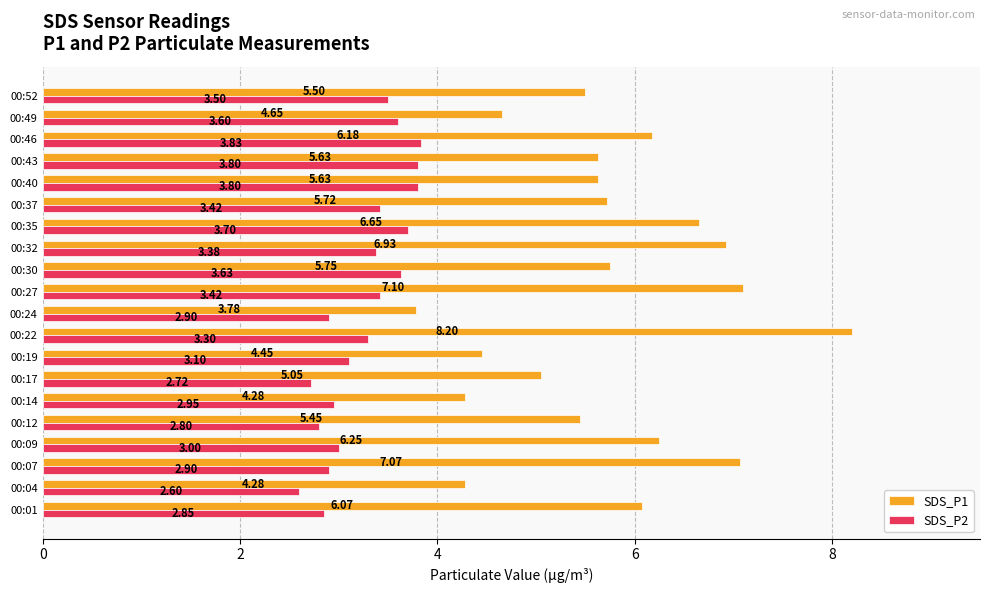

Which series has the widest spread of values?

SDS_P1